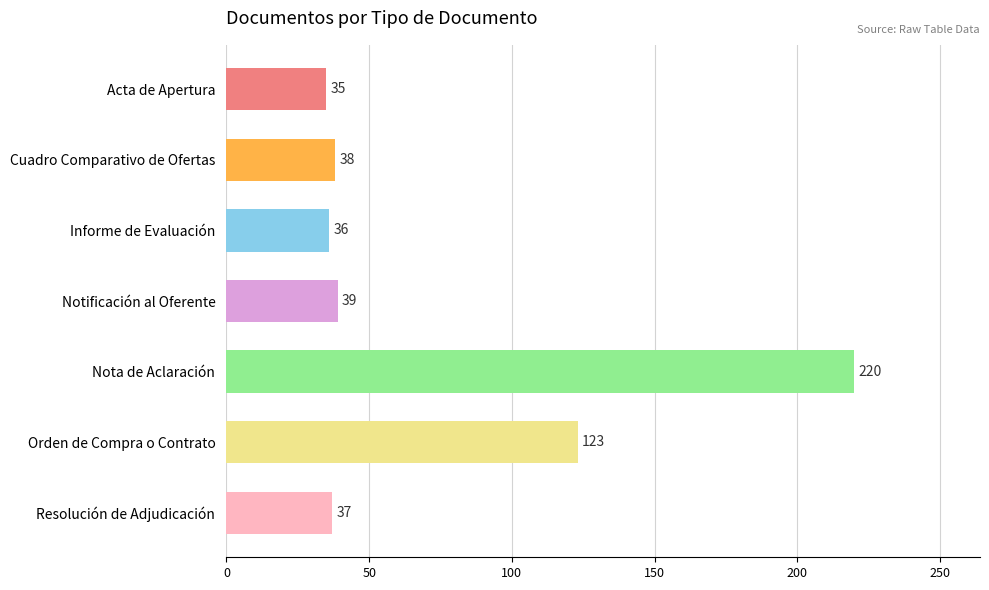

Reading top to bottom, transcribe all the data shown in this chart.

Acta de Apertura=35	Cuadro Comparativo de Ofertas=38	Informe de Evaluación=36	Notificación al Oferente=39	Nota de Aclaración=220	Orden de Compra o Contrato=123	Resolución de Adjudicación=37